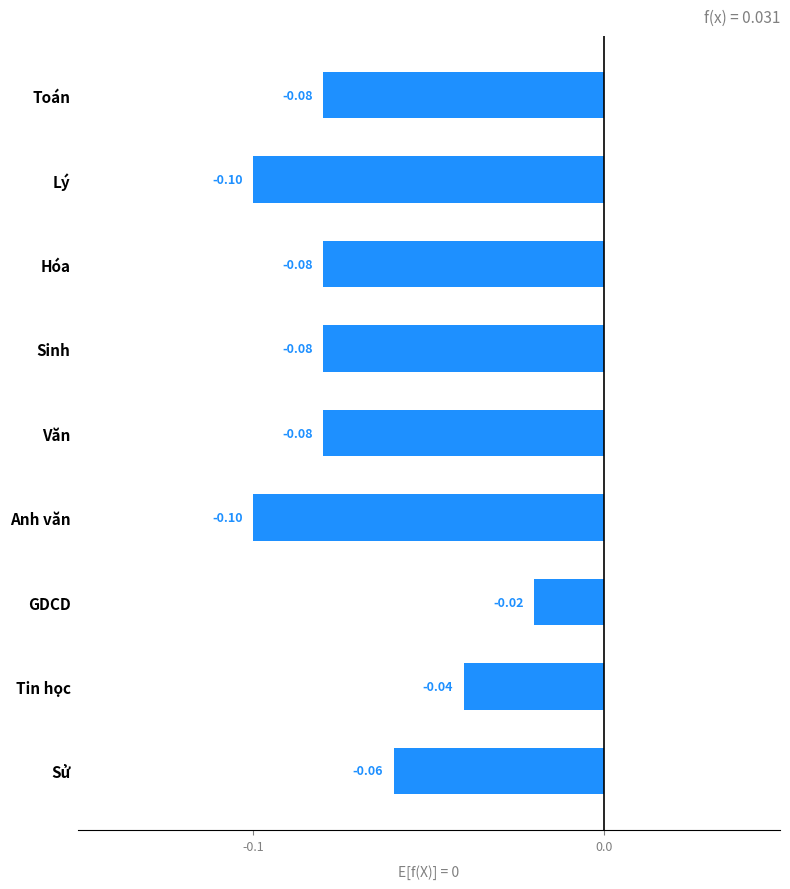

What is the sum of all values?

-0.6